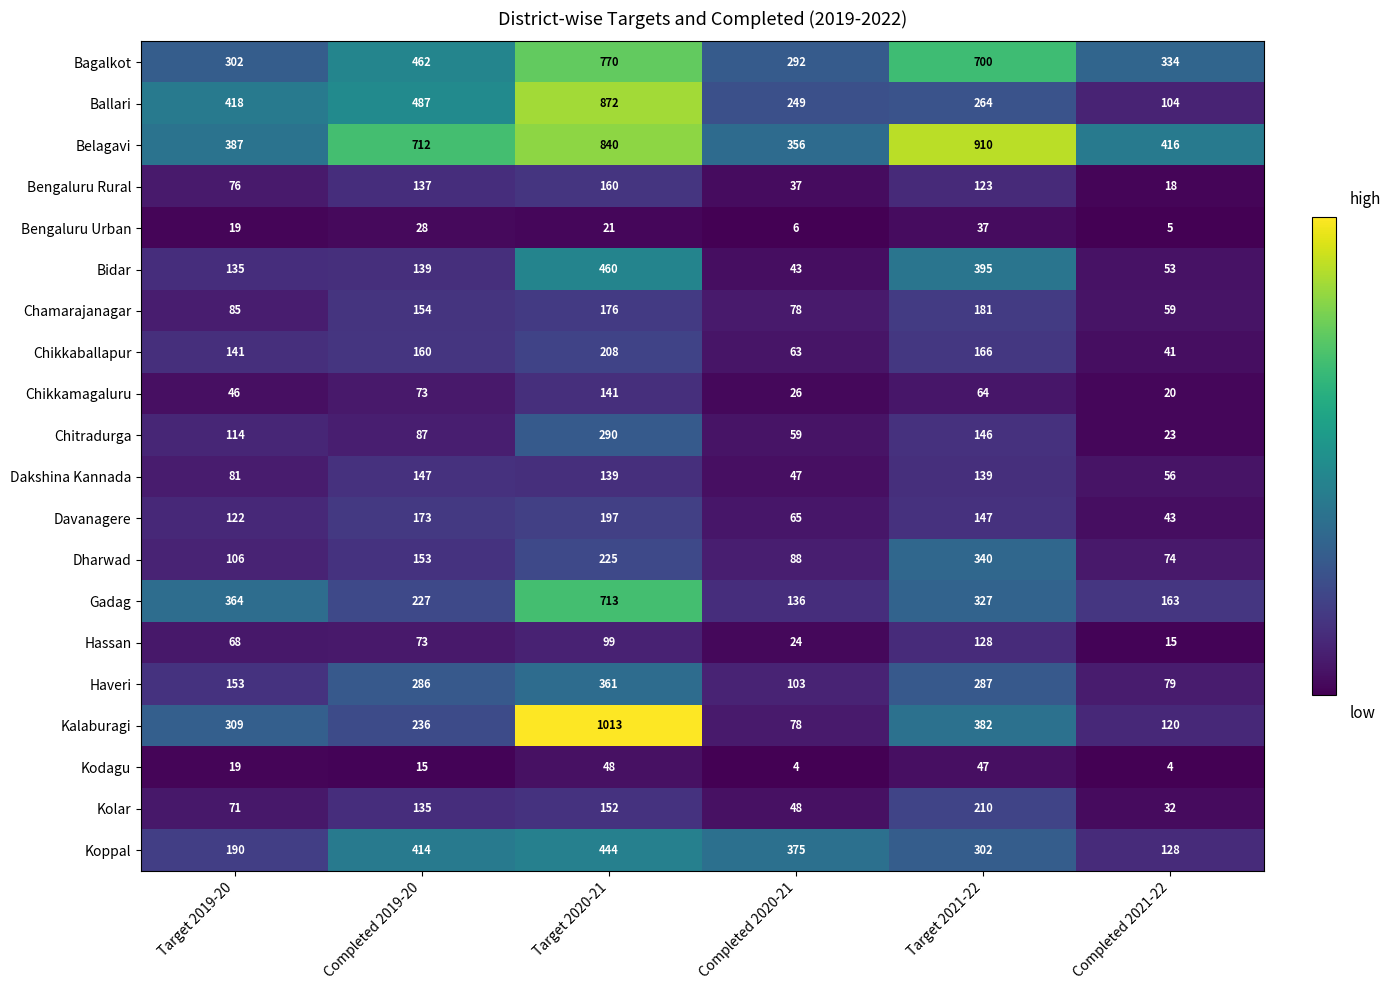

Where is Bidar nearest to the value 251?

Completed 2019-20